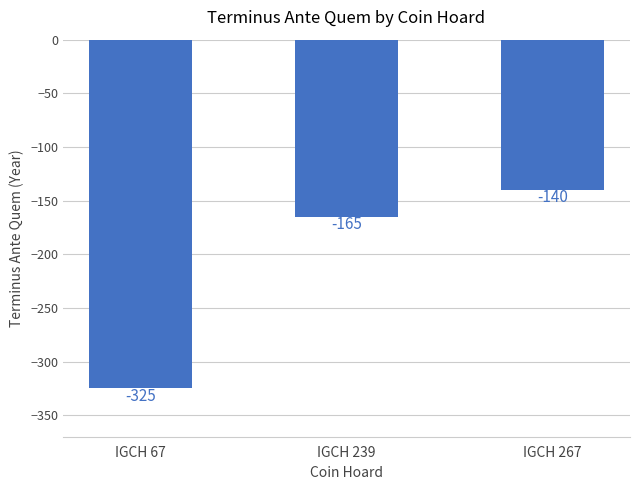

True or false: the data shows -325 at IGCH 67.

True